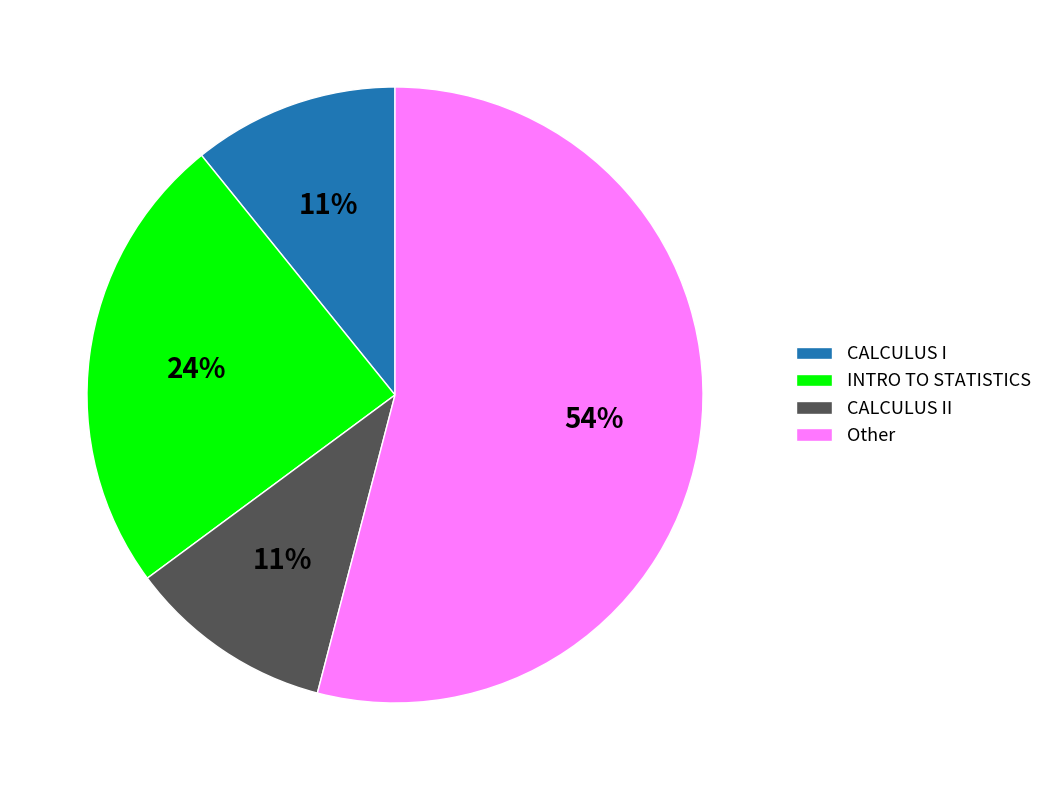

To the nearest percent, what is the average slice percentage?

25%